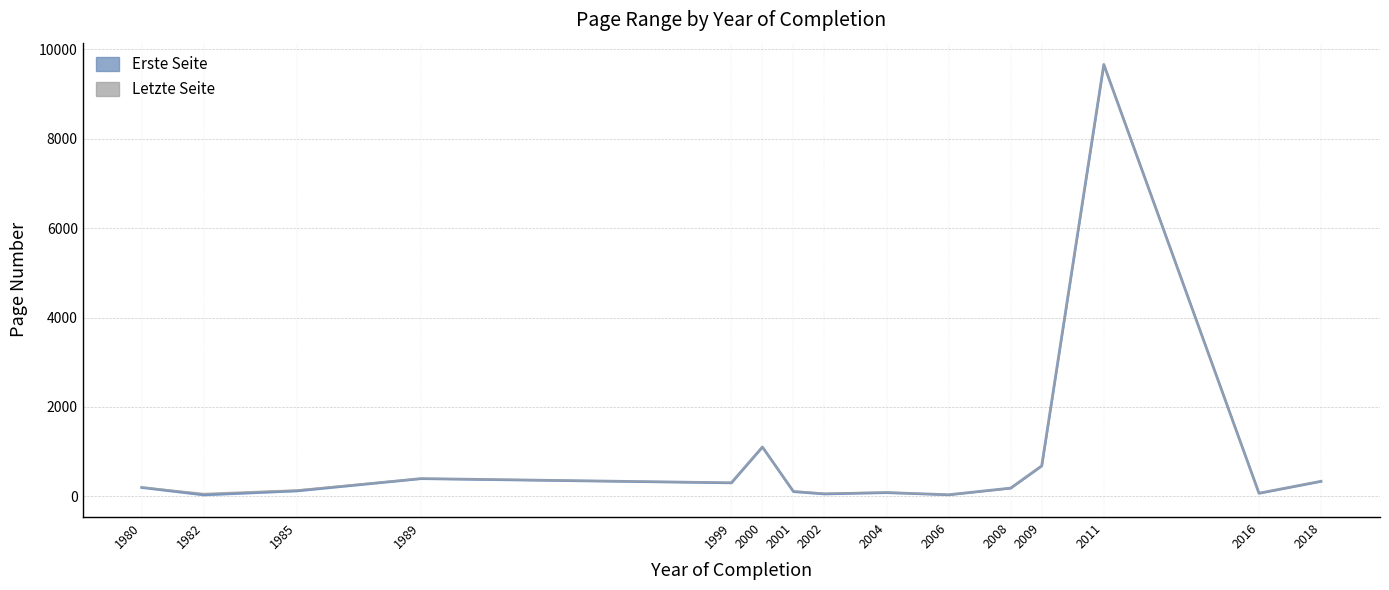

The value of Erste Seite at 2000 is 1104. True or false?

True